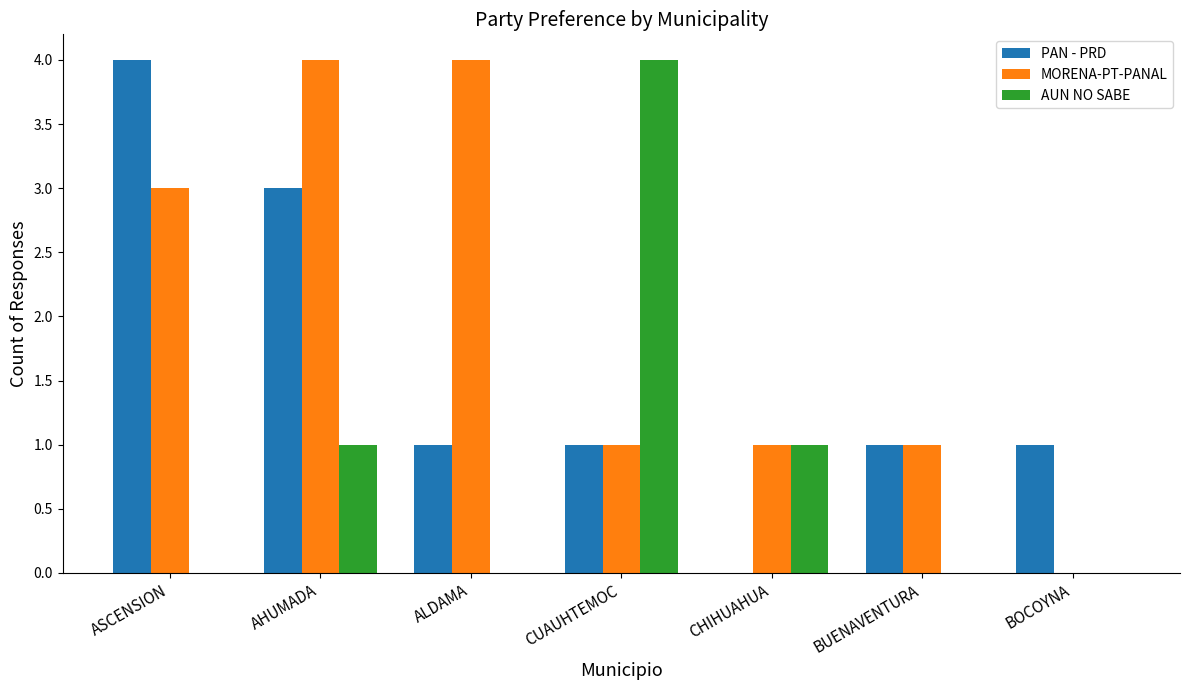

Reading right to left, extract all data points from this chart.

PAN - PRD: BOCOYNA=1	BUENAVENTURA=1	CHIHUAHUA=0	CUAUHTEMOC=1	ALDAMA=1	AHUMADA=3	ASCENSION=4
MORENA-PT-PANAL: BOCOYNA=0	BUENAVENTURA=1	CHIHUAHUA=1	CUAUHTEMOC=1	ALDAMA=4	AHUMADA=4	ASCENSION=3
AUN NO SABE: BOCOYNA=0	BUENAVENTURA=0	CHIHUAHUA=1	CUAUHTEMOC=4	ALDAMA=0	AHUMADA=1	ASCENSION=0